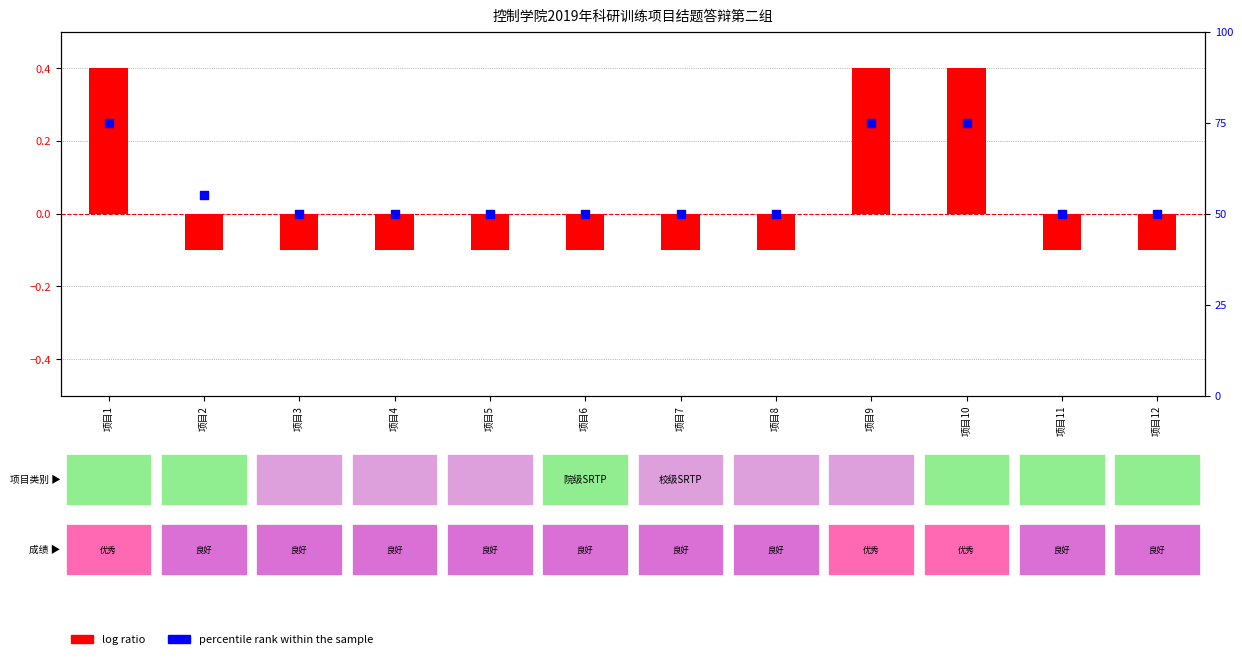

Which series contains the lowest Y value?

log ratio